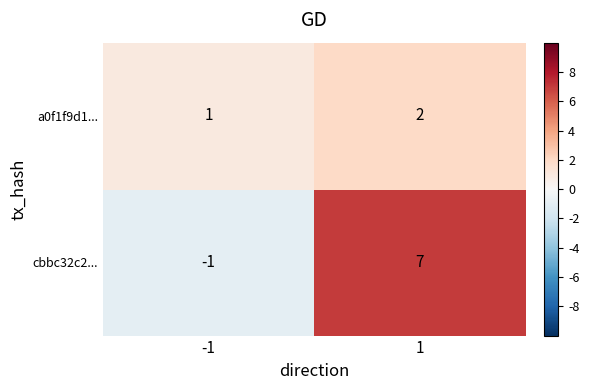

True or false: cbbc32c2... has a value of 7 at 1.

True